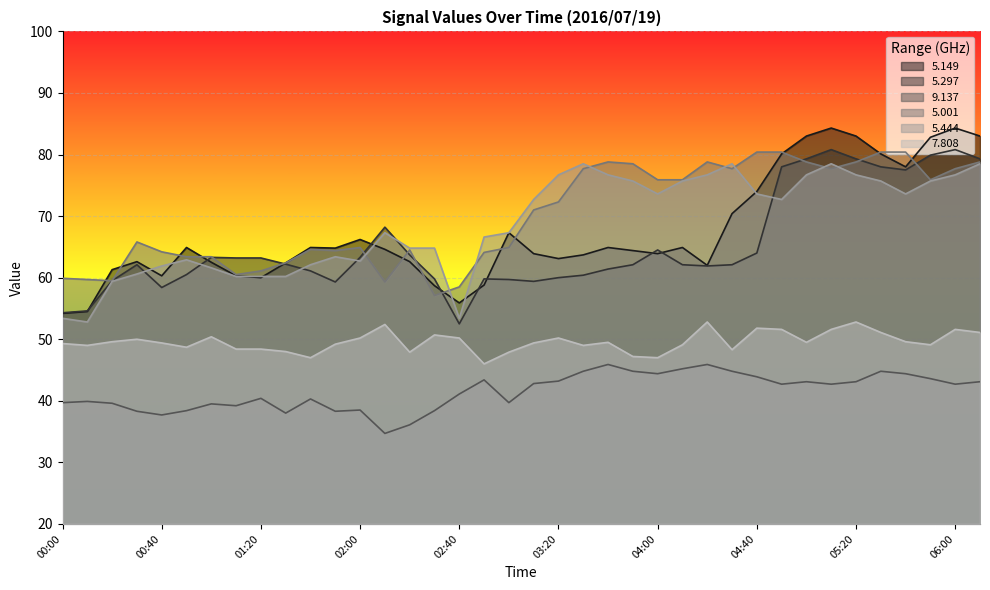

Which category has the highest value across all series?

05:10